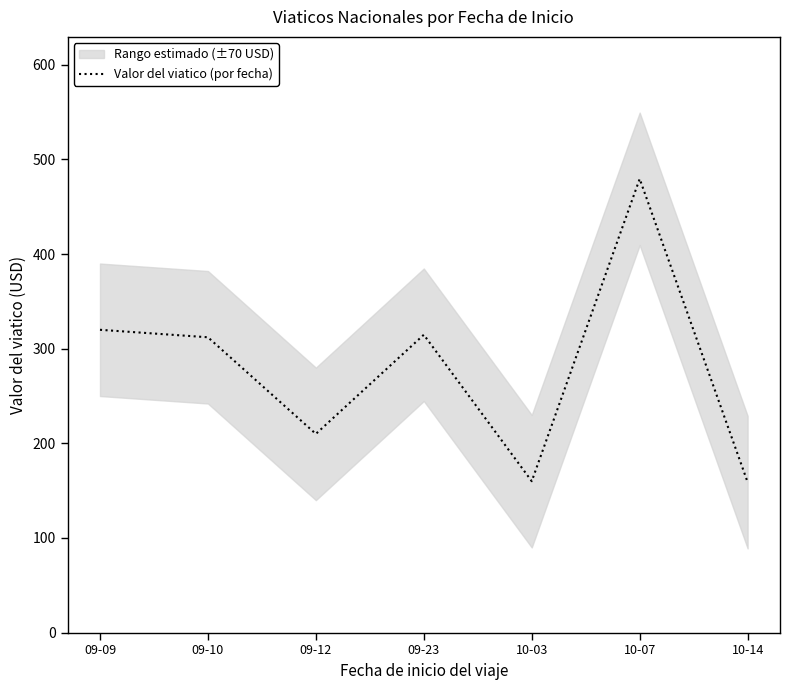

Between 10-03 and 09-10, which is larger?

09-10